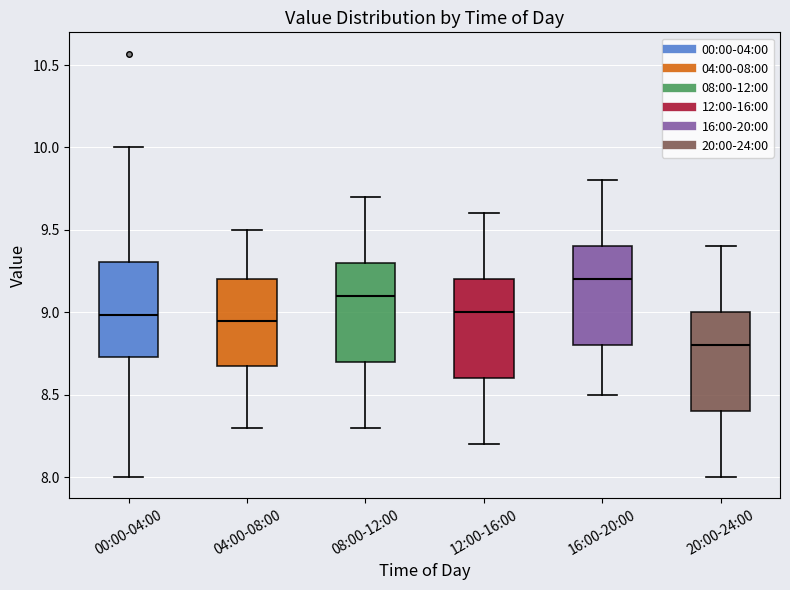

Reading left to right, read every box against the y-axis: the position of its median line, the range the box covers, and the ends of its whiskers. The values are not printed on the chart, so give them approximately, as read against the axis.

00:00-04:00: median 9.00, box 8.75 to 9.30, whiskers 8.00 to 10.00
04:00-08:00: median 8.95, box 8.70 to 9.20, whiskers 8.30 to 9.50
08:00-12:00: median 9.10, box 8.70 to 9.30, whiskers 8.30 to 9.70
12:00-16:00: median 9.00, box 8.60 to 9.20, whiskers 8.20 to 9.60
16:00-20:00: median 9.20, box 8.80 to 9.40, whiskers 8.50 to 9.80
20:00-24:00: median 8.80, box 8.40 to 9.00, whiskers 8.00 to 9.40